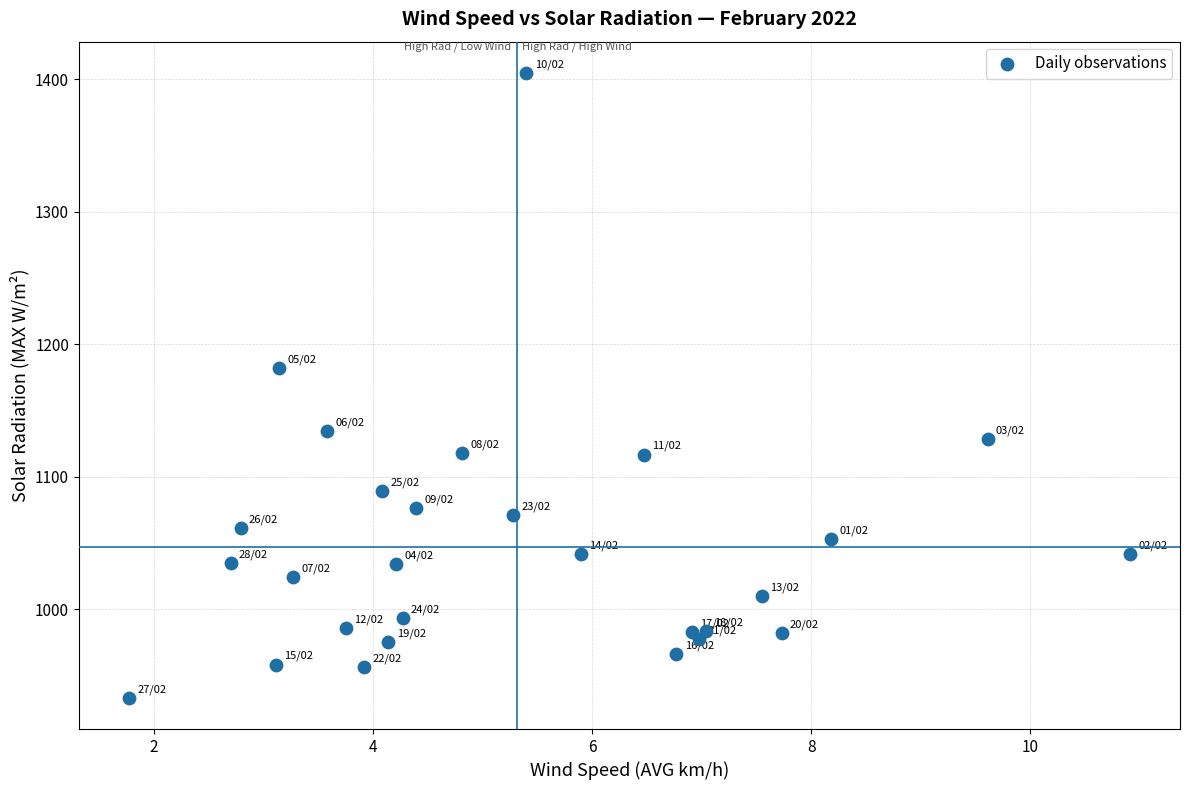

What Y value in the scatter plot is closest to 1169?

1181.9